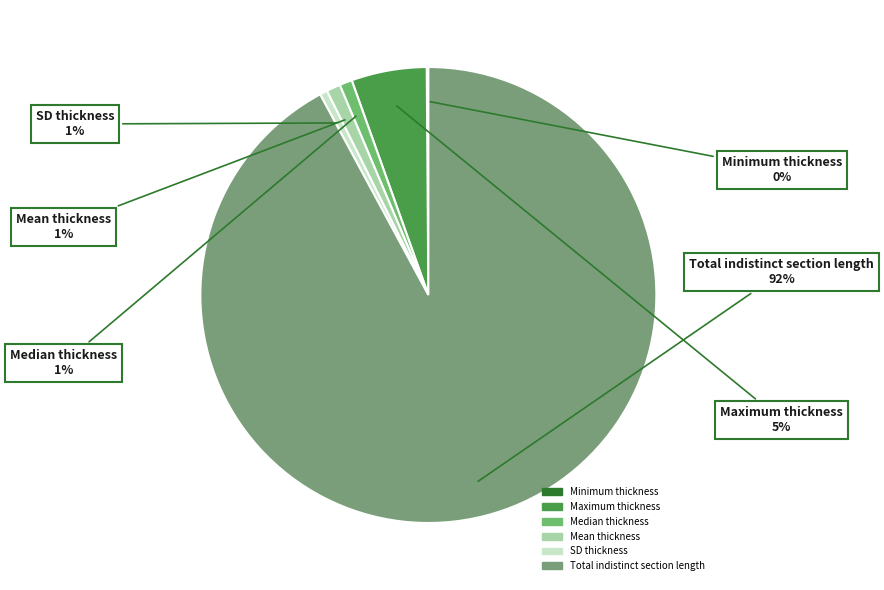

True or false: Total indistinct section length accounts for 83% of the total.

False